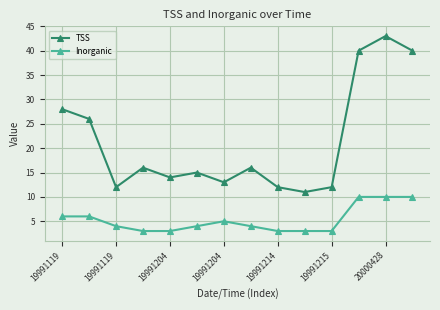

True or false: TSS and Inorganic cross at least once.

False